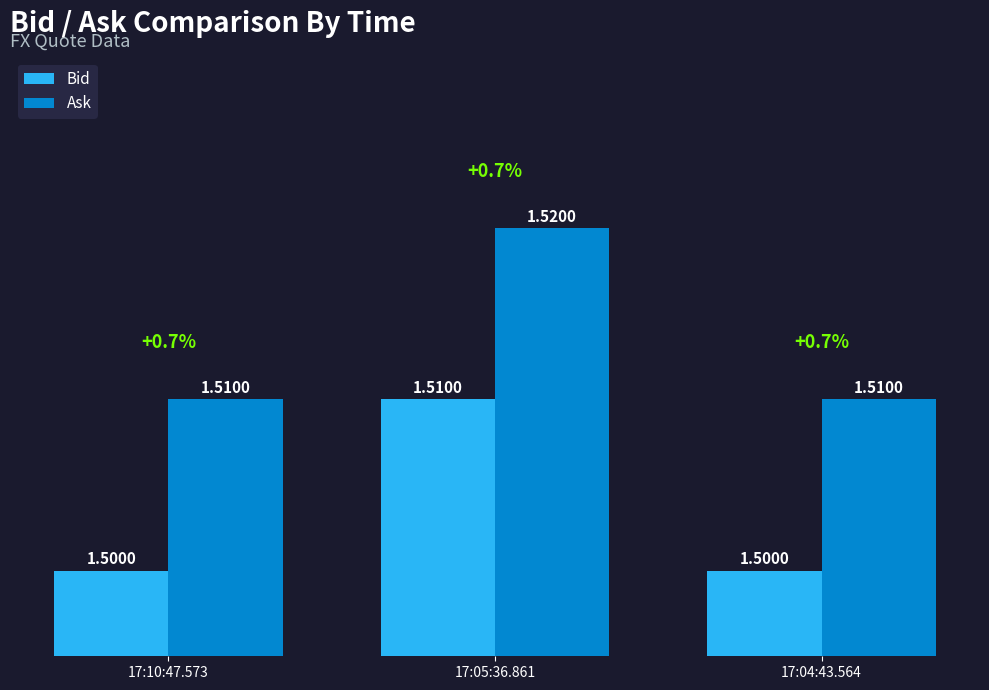

What is the minimum value shown in the chart?

1.5